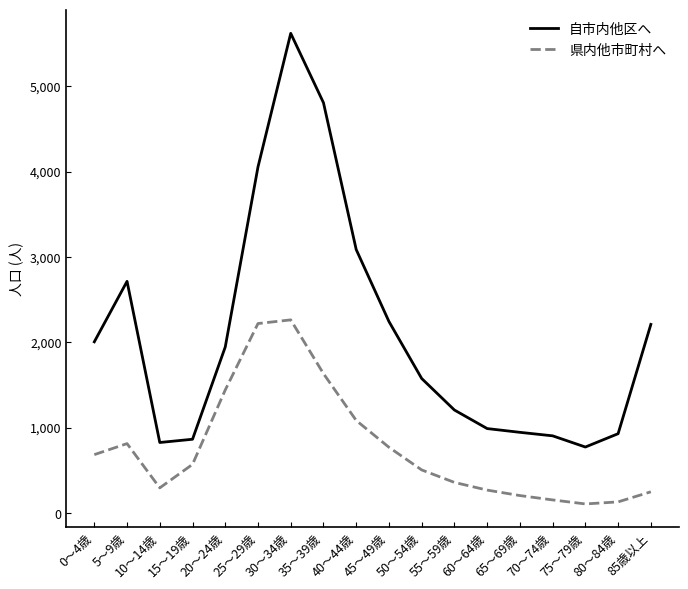

The 自市内他区へ series shows 1529 at 70～74歳. True or false?

False